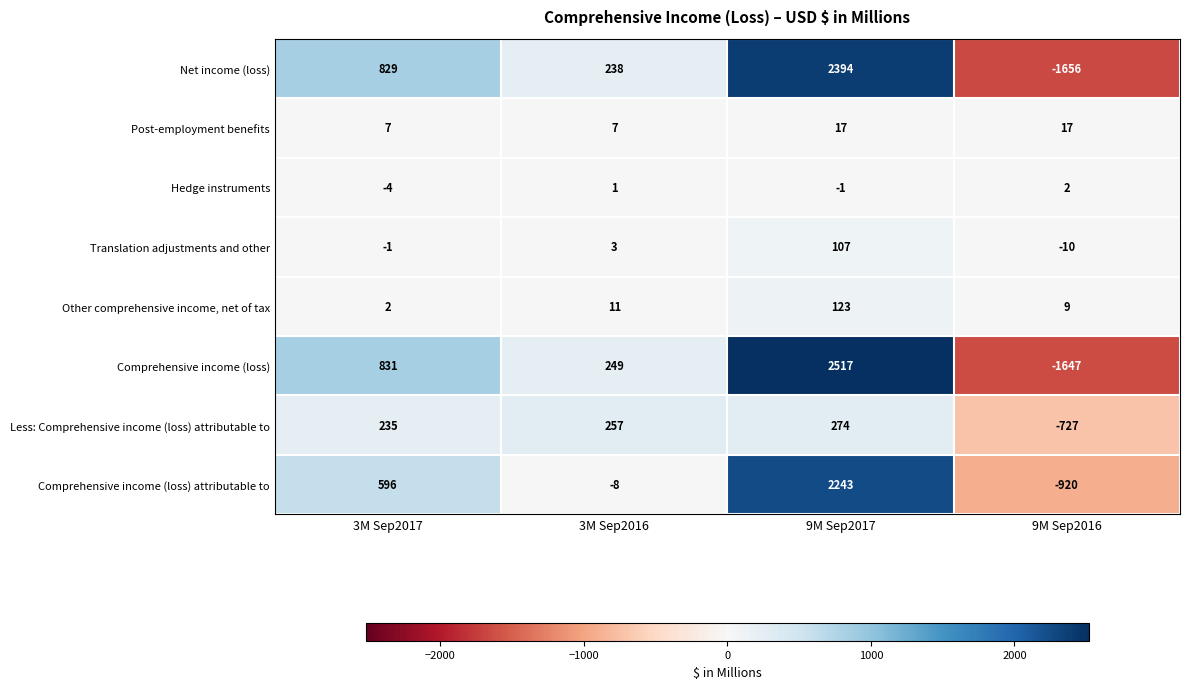

What is the average value of the Post-employment benefits series?

12